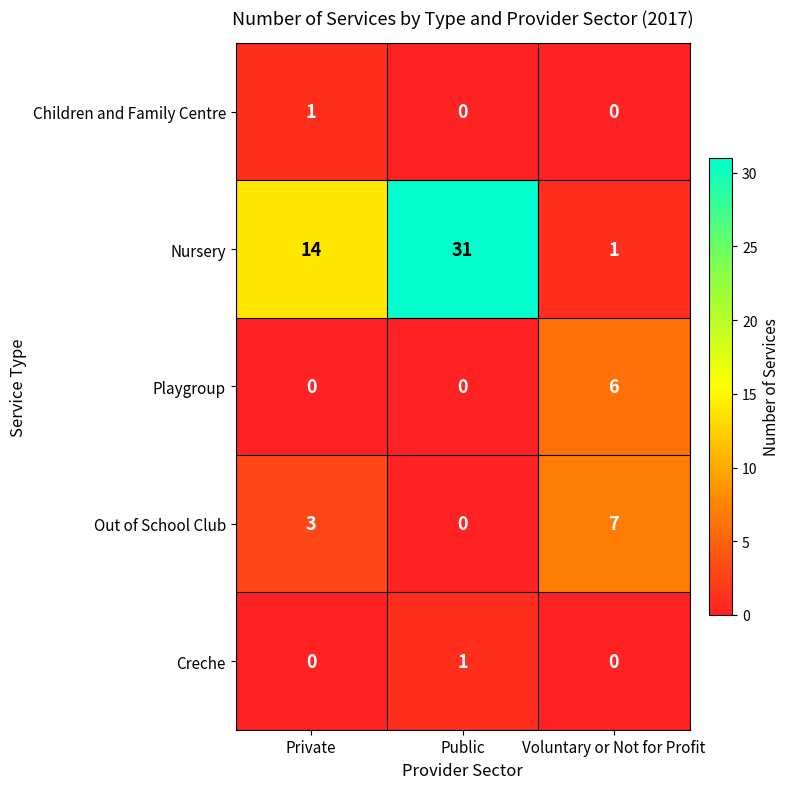

How many series are shown in this chart?

5